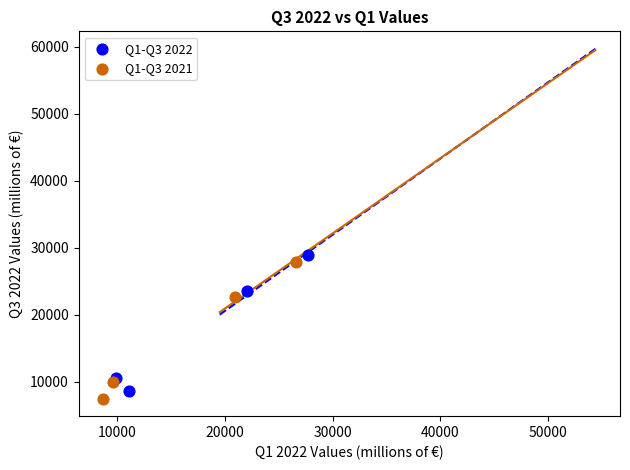

What are all the series names shown in the legend?

Q1-Q3 2022, Q1-Q3 2021